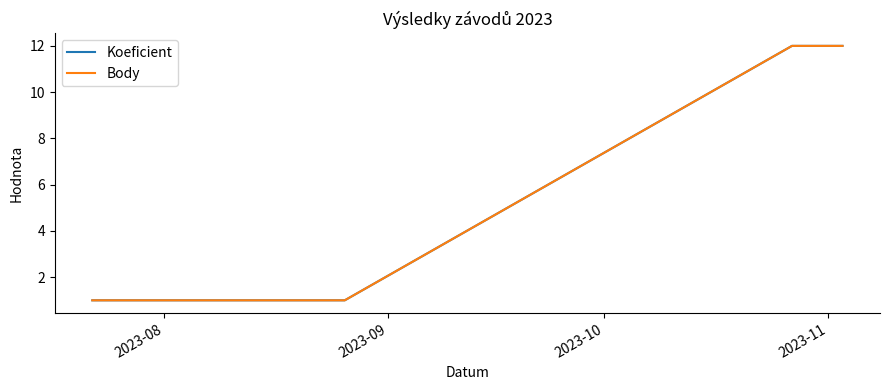

What is the sum of all Body values?

26